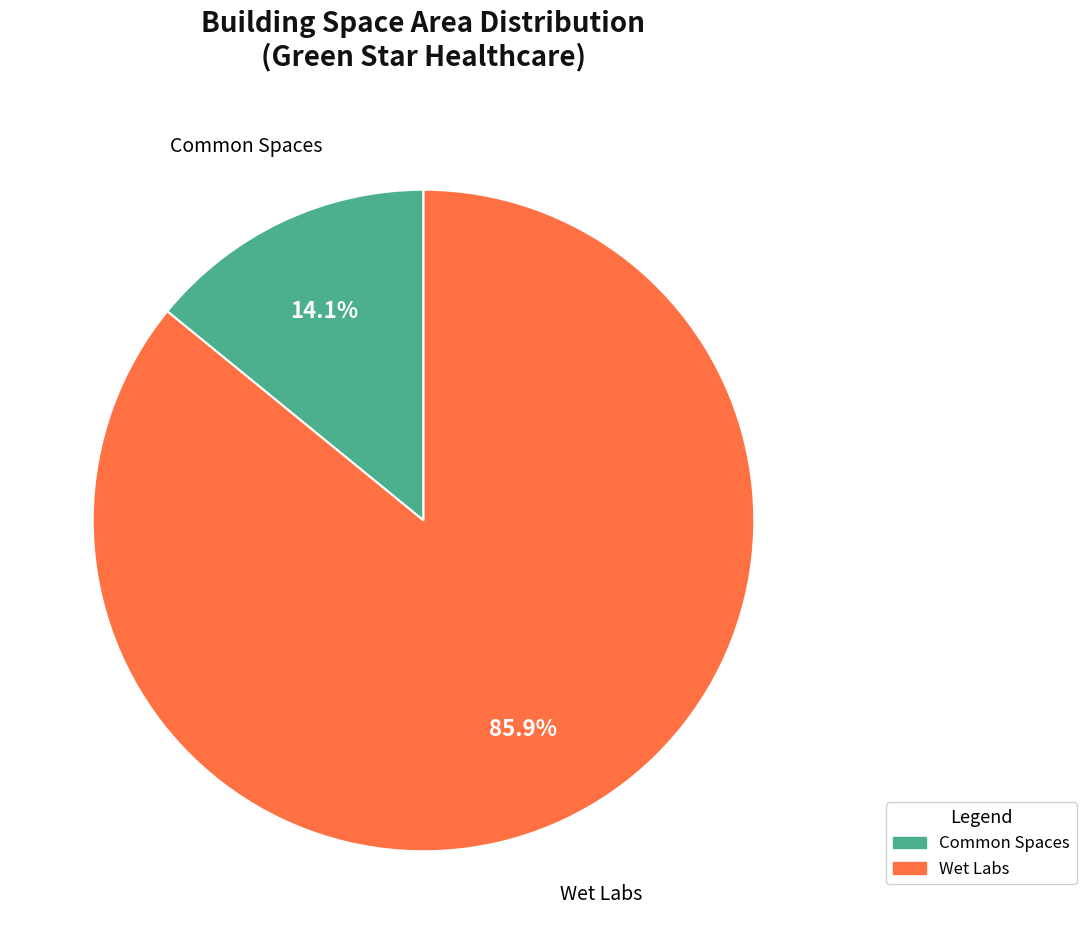

To the nearest percent, what percentage of the pie is Wet Labs?

86%